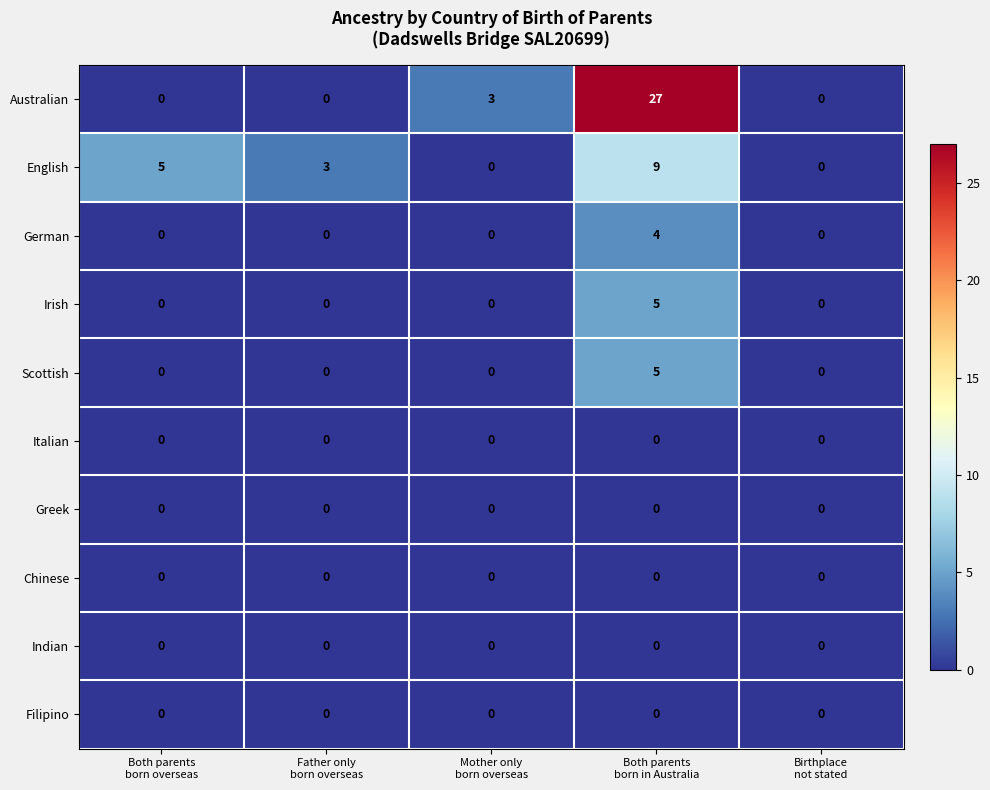

Which series has the widest spread of values?

Australian